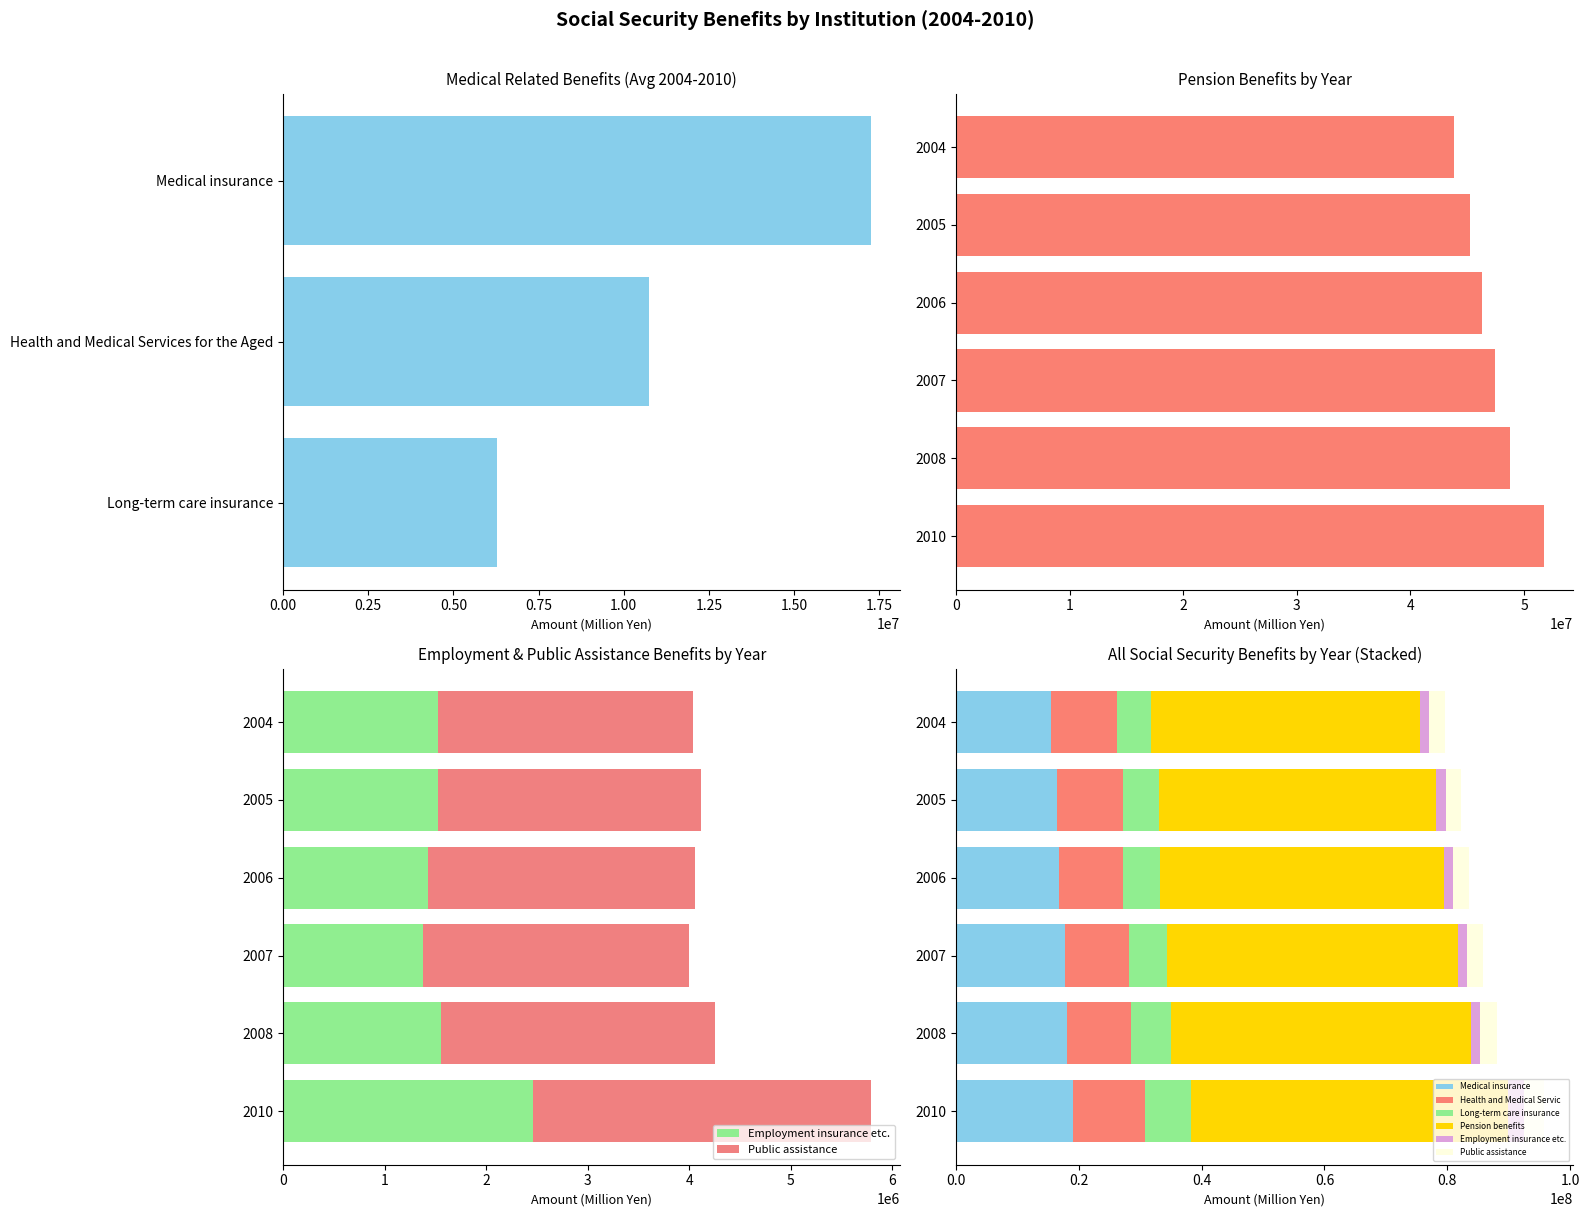

Which category has the highest value in the Health and Medical Services for the Aged series?

2010